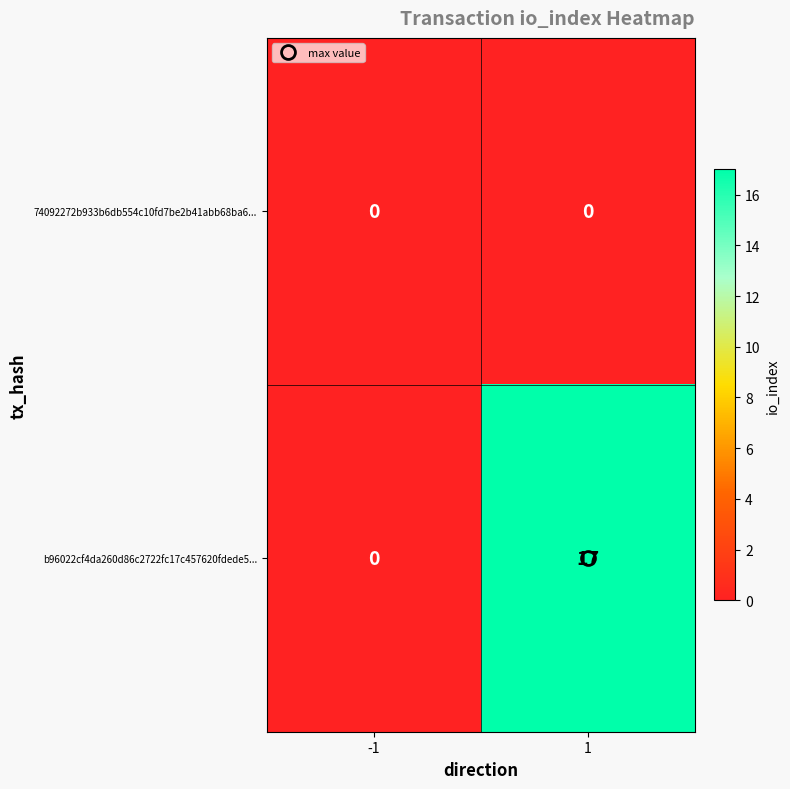

Rank the categories by b96022cf4da260d86c2722fc17c457620fdede5... value from lowest to highest.

-1, 1